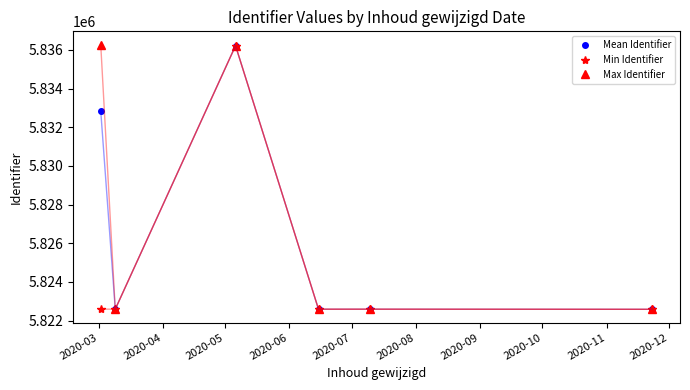

What is the value of the Mean Identifier point at the 5th from the left?

5822589.0